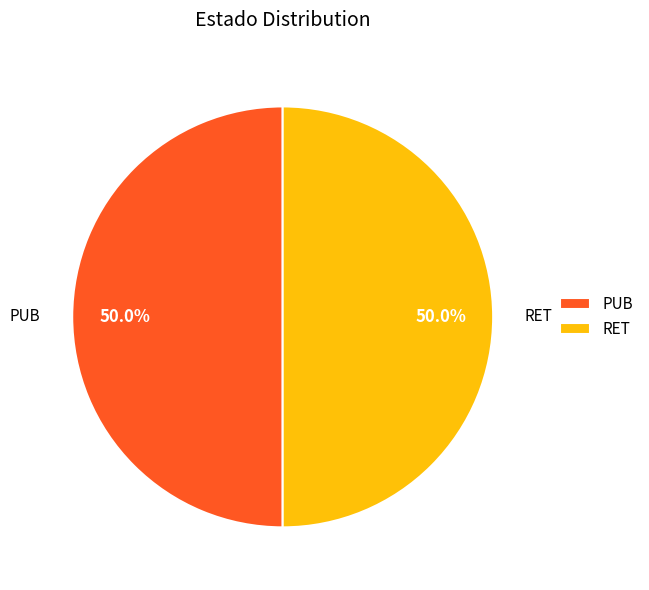

What is the ratio of the value at PUB to the value at RET?

1.0